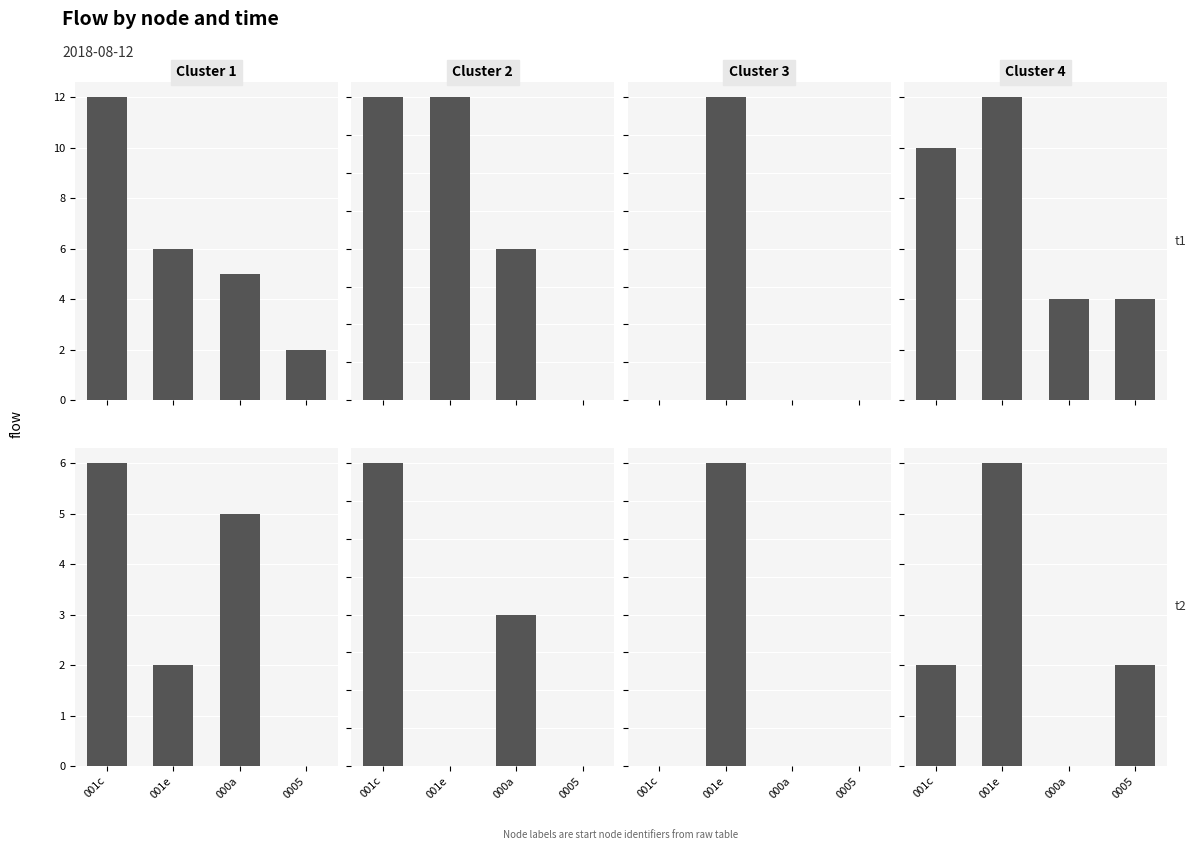

What is the label of the 1st bar from the right?

0005